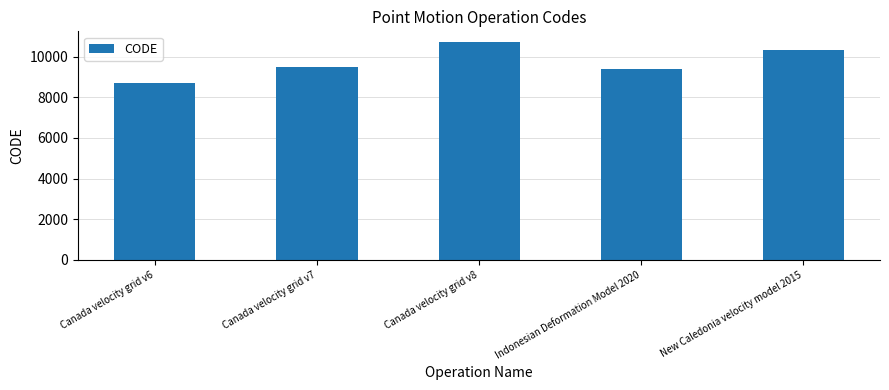

Rank the categories by value from highest to lowest.

Canada velocity grid v8, New Caledonia velocity model 2015, Canada velocity grid v7, Indonesian Deformation Model 2020, Canada velocity grid v6